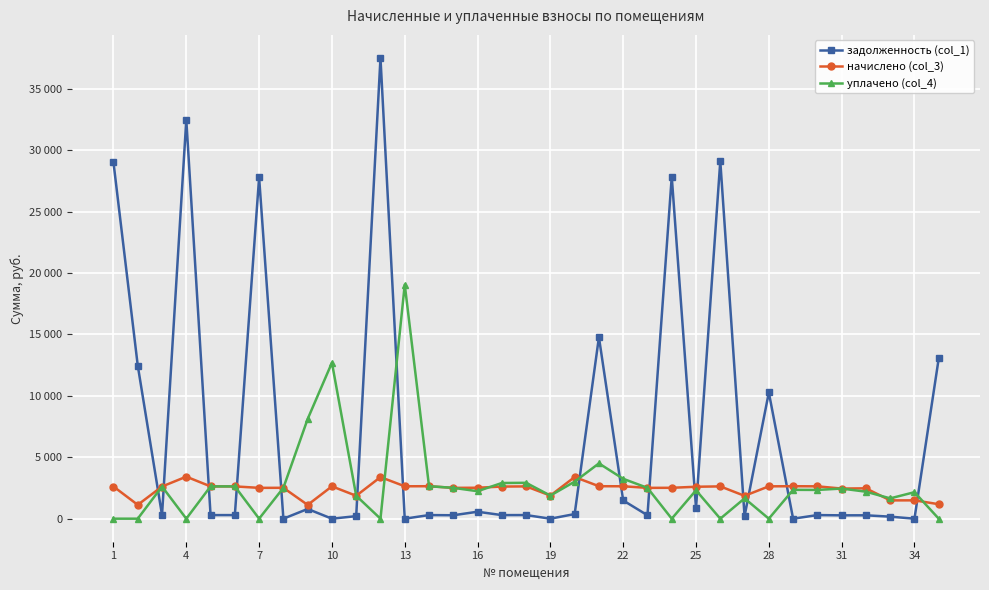

What is the sum of all уплачено (col_4) values?

97588.3